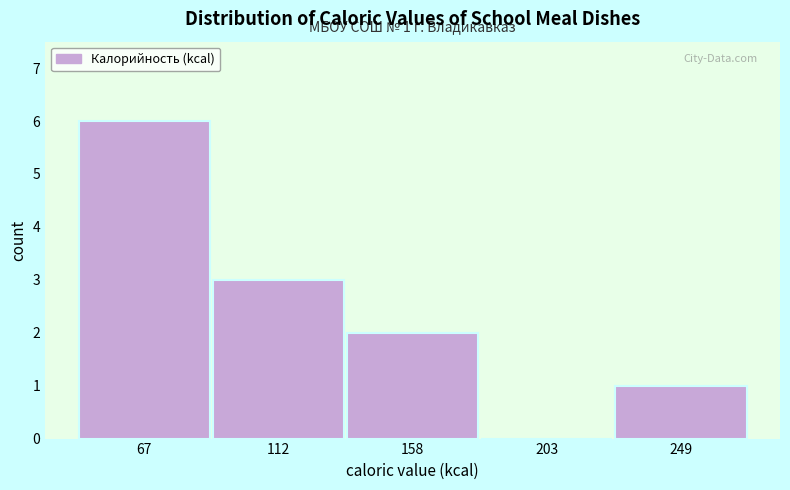

Over which range of the x-axis is the bar tallest?

45 to 90